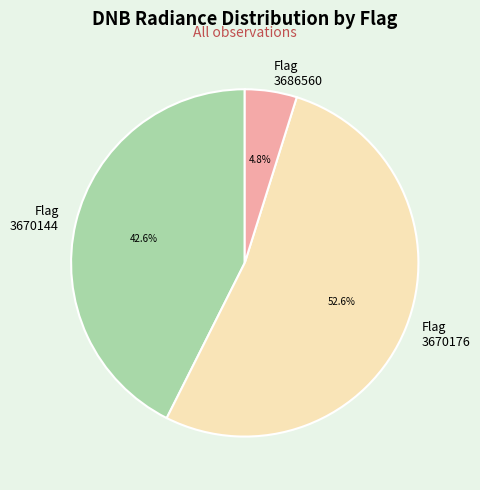

Between Flag 3670144 and Flag 3686560, which is larger?

Flag 3670144